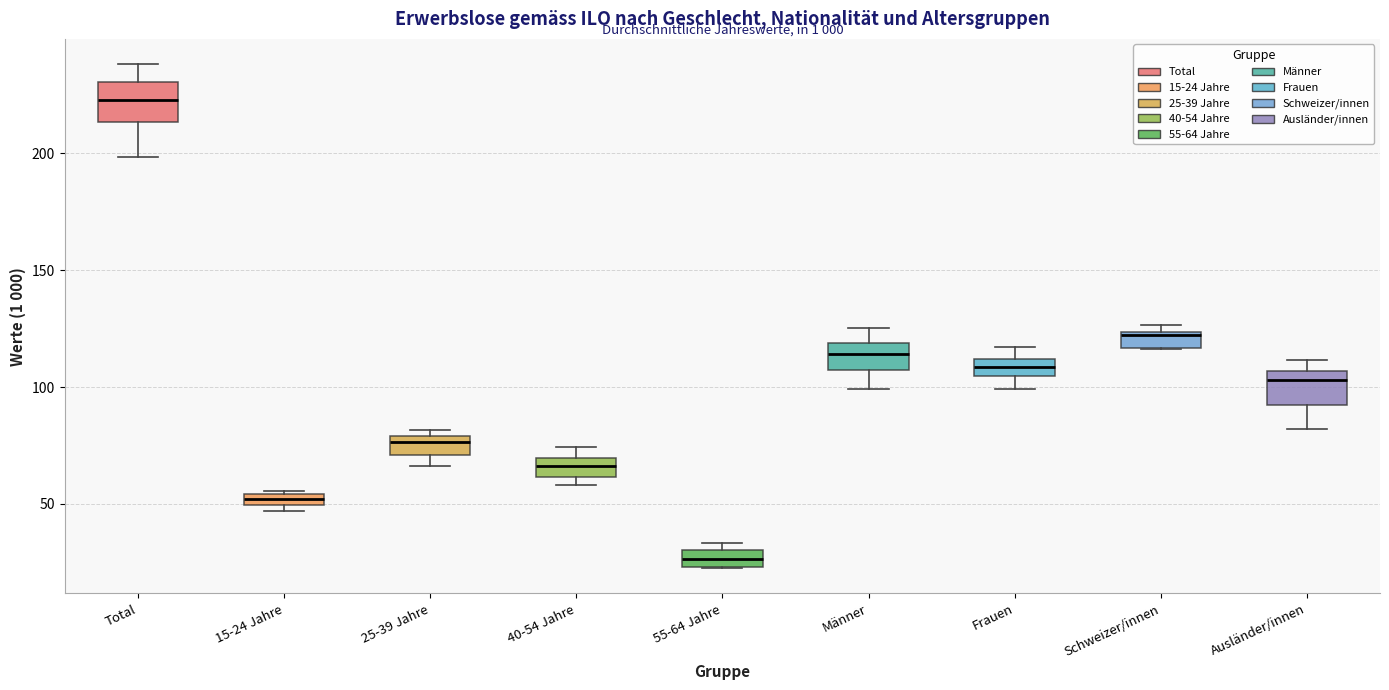

Which box has the lowest median line?

55-64 Jahre